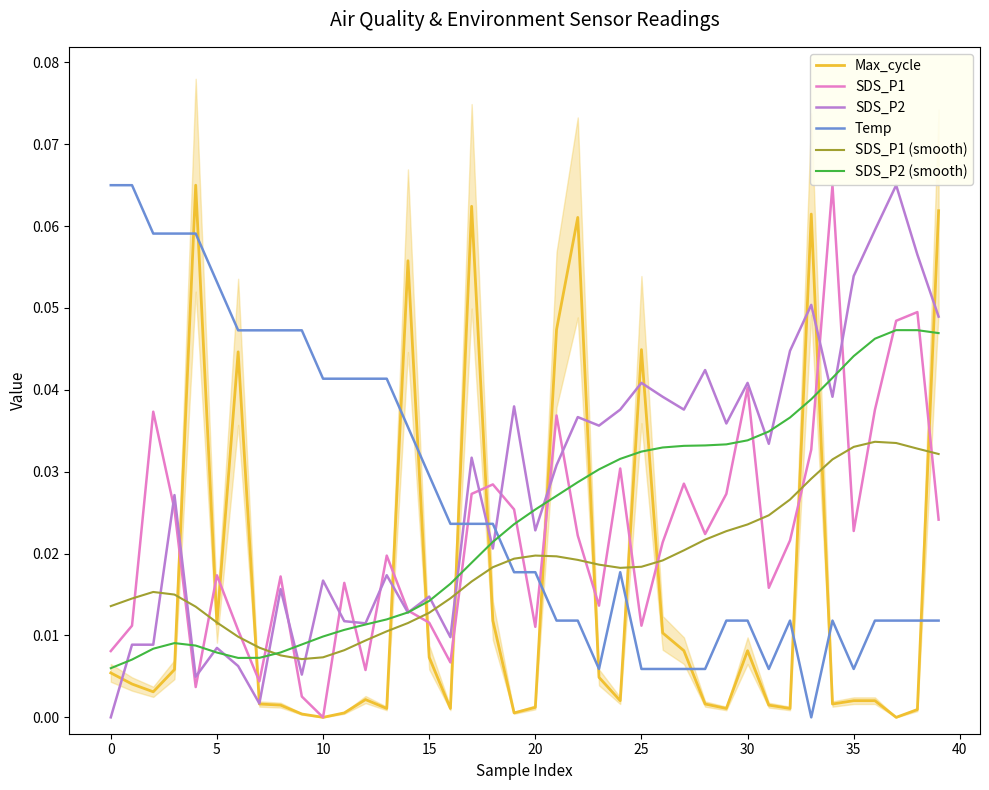

Reading right to left, transcribe all the data shown in this chart.

Max_cycle: 0.1	0.0	0.0	0.0	0.0	0.0	0.1	0.0	0.0	0.0	0.0	0.0	0.0	0.0	0.0	0.0	0.0	0.1	0.0	0.0	0.0	0.0	0.1	0.0	0.0	0.1	0.0	0.0	0.0	0.0	0.0	0.0	0.0	0.0	0.0	0.1	0.0	0.0	0.0	0.0
SDS_P1: 0.0	0.0	0.0	0.0	0.0	0.1	0.0	0.0	0.0	0.0	0.0	0.0	0.0	0.0	0.0	0.0	0.0	0.0	0.0	0.0	0.0	0.0	0.0	0.0	0.0	0.0	0.0	0.0	0.0	0.0	0.0	0.0	0.0	0.0	0.0	0.0	0.0	0.0	0.0	0.0
SDS_P2: 0.0	0.1	0.1	0.1	0.1	0.0	0.1	0.0	0.0	0.0	0.0	0.0	0.0	0.0	0.0	0.0	0.0	0.0	0.0	0.0	0.0	0.0	0.0	0.0	0.0	0.0	0.0	0.0	0.0	0.0	0.0	0.0	0.0	0.0	0.0	0.0	0.0	0.0	0.0	0.0
Temp: 0.0	0.0	0.0	0.0	0.0	0.0	0.0	0.0	0.0	0.0	0.0	0.0	0.0	0.0	0.0	0.0	0.0	0.0	0.0	0.0	0.0	0.0	0.0	0.0	0.0	0.0	0.0	0.0	0.0	0.0	0.0	0.0	0.0	0.0	0.1	0.1	0.1	0.1	0.1	0.1
SDS_P1 (smooth): 0.0	0.0	0.0	0.0	0.0	0.0	0.0	0.0	0.0	0.0	0.0	0.0	0.0	0.0	0.0	0.0	0.0	0.0	0.0	0.0	0.0	0.0	0.0	0.0	0.0	0.0	0.0	0.0	0.0	0.0	0.0	0.0	0.0	0.0	0.0	0.0	0.0	0.0	0.0	0.0
SDS_P2 (smooth): 0.0	0.0	0.0	0.0	0.0	0.0	0.0	0.0	0.0	0.0	0.0	0.0	0.0	0.0	0.0	0.0	0.0	0.0	0.0	0.0	0.0	0.0	0.0	0.0	0.0	0.0	0.0	0.0	0.0	0.0	0.0	0.0	0.0	0.0	0.0	0.0	0.0	0.0	0.0	0.0